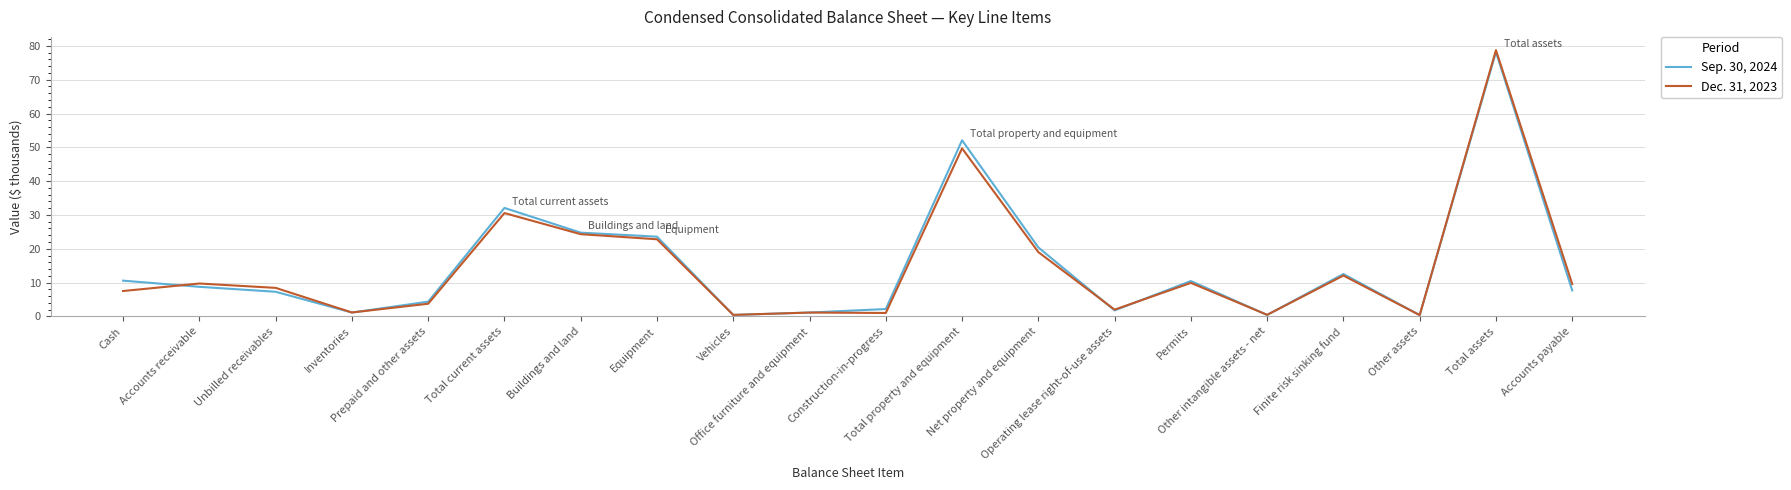

List the series in order of their overall mean, lowest first.

Dec. 31, 2023, Sep. 30, 2024